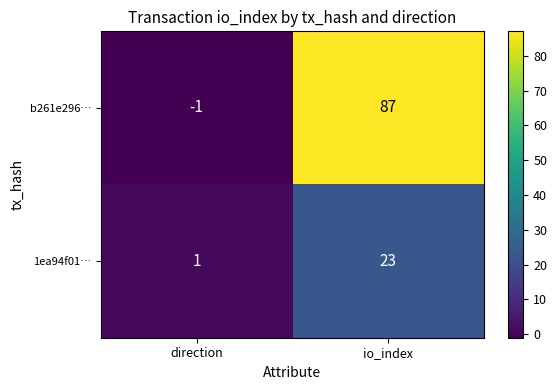

Which category has the lowest value across all series?

direction